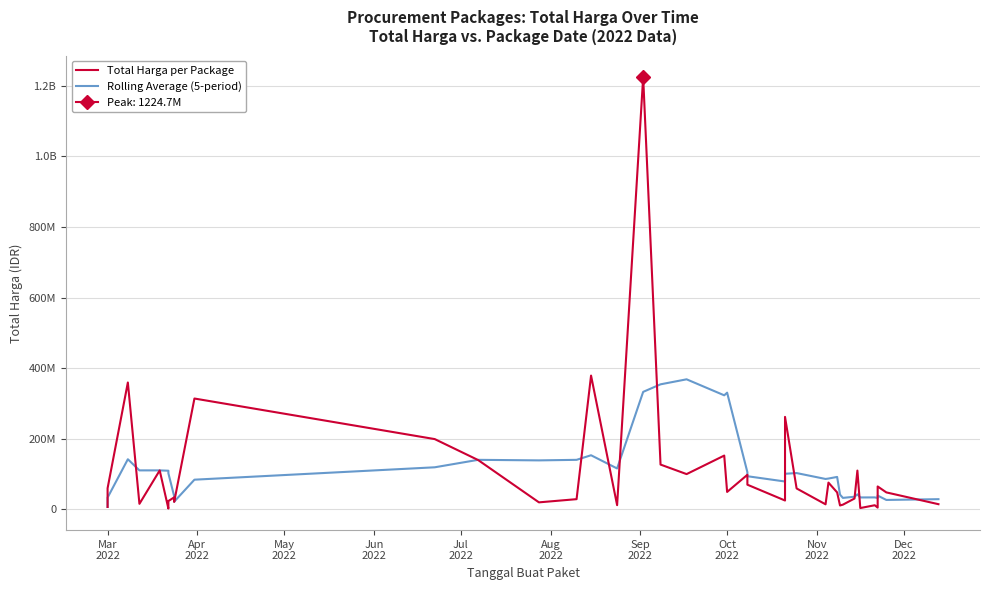

The value of Total Harga per Package at Dec
2022 is 7306236.7. True or false?

False